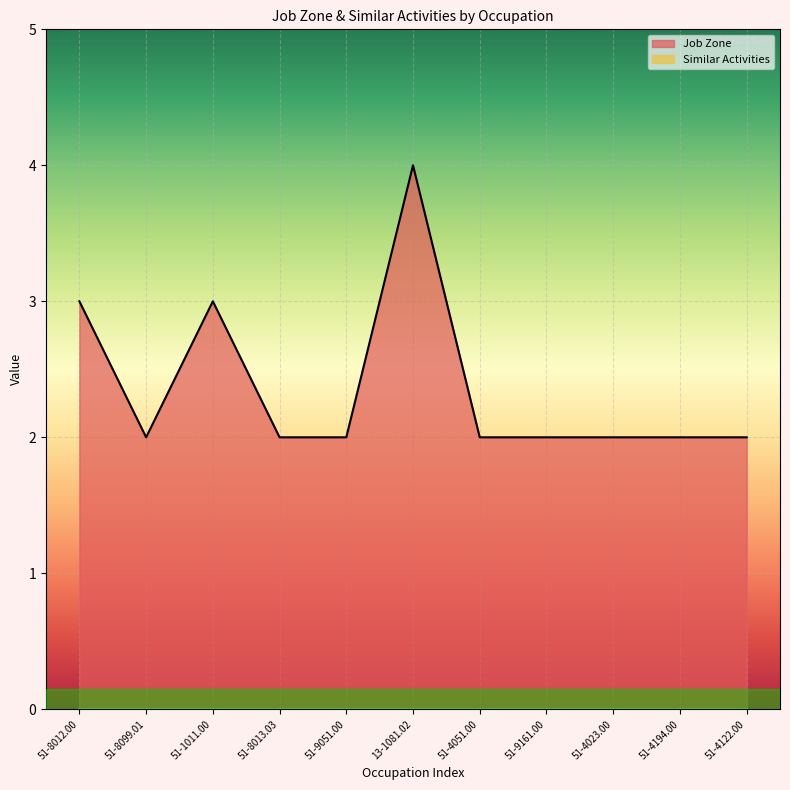

What is the change in value from 51-8012.00 to 51-8013.03?

-1